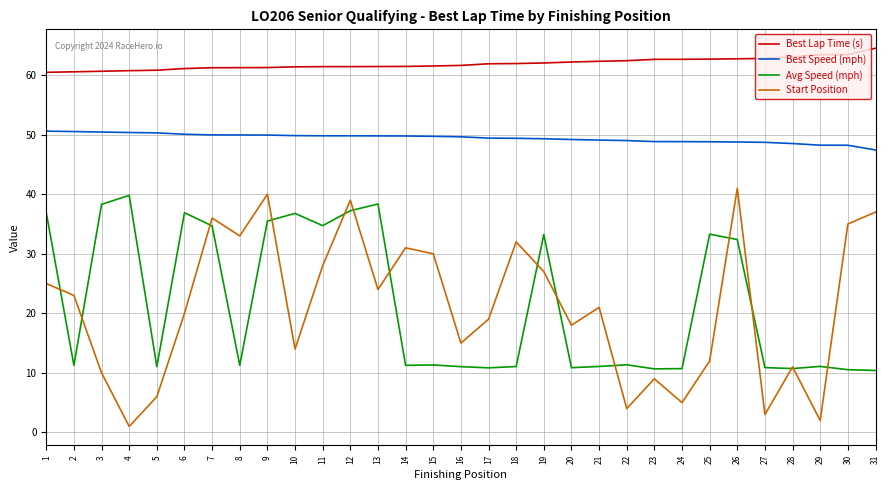

At which label does Avg Speed (mph) reach its peak?

4